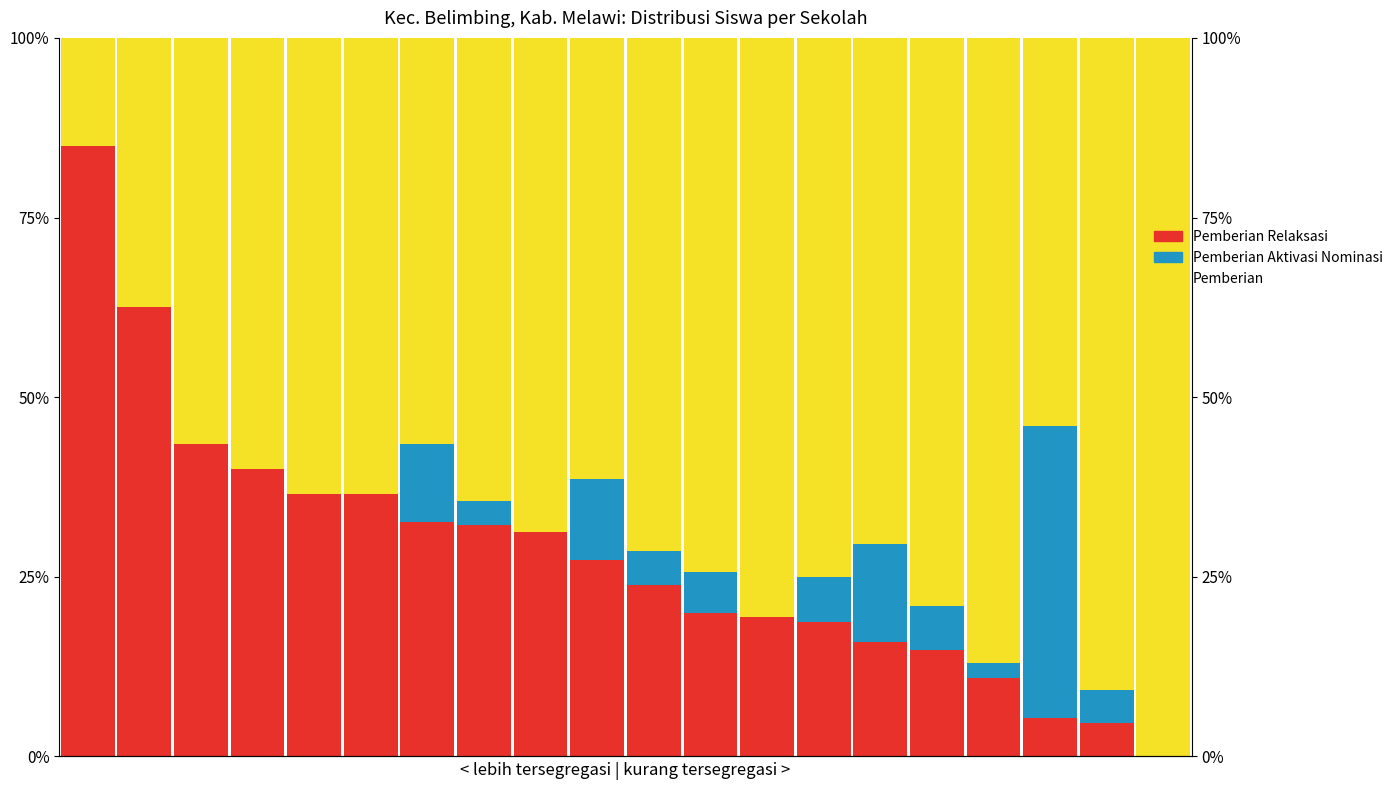

What are all the series names shown in the legend?

Pemberian Relaksasi, Pemberian Aktivasi Nominasi, Pemberian